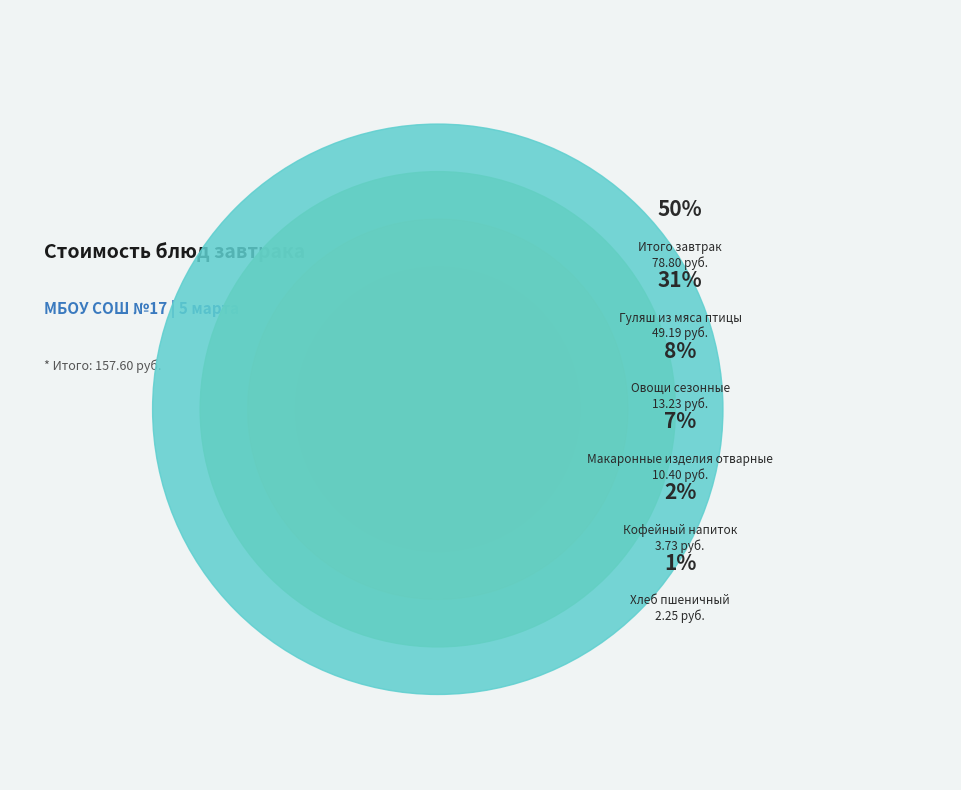

What percentage do Гуляш из мяса птицы and Кофейный напиток together represent?

33.6%